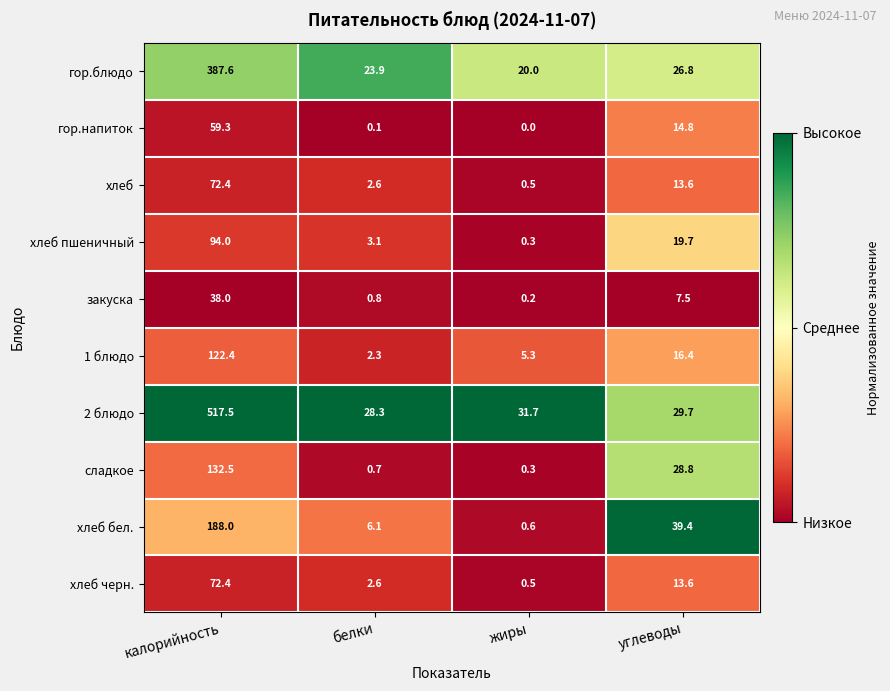

What is the minimum value for сладкое?

0.3